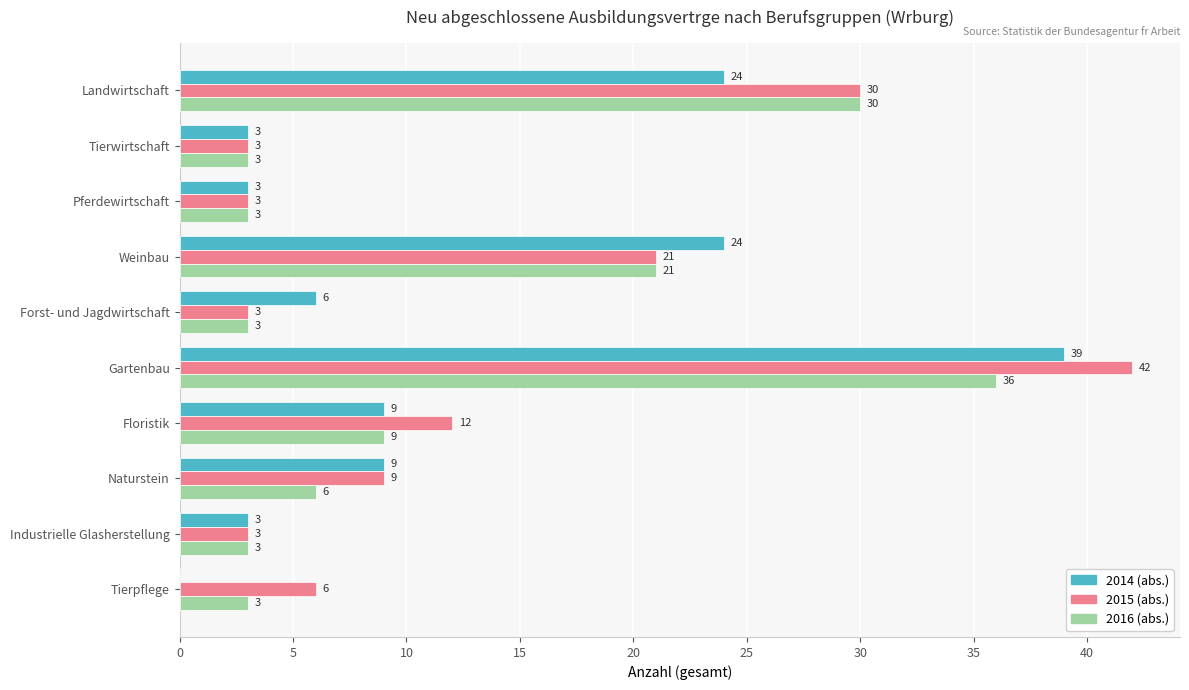

How many series are shown in this chart?

3